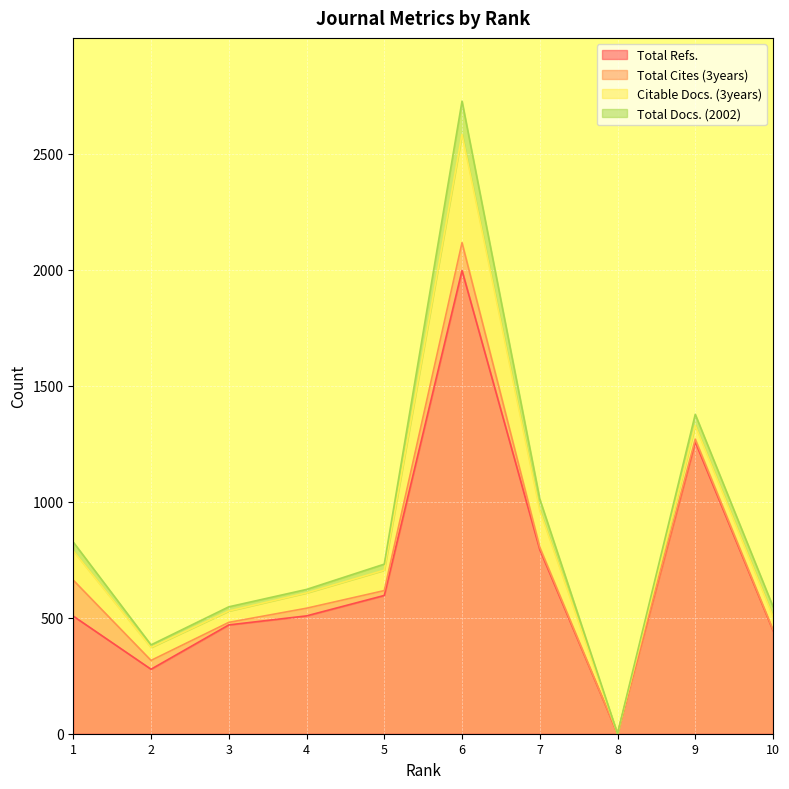

True or false: Total Docs. (2002) and Citable Docs. (3years) cross at least once.

False